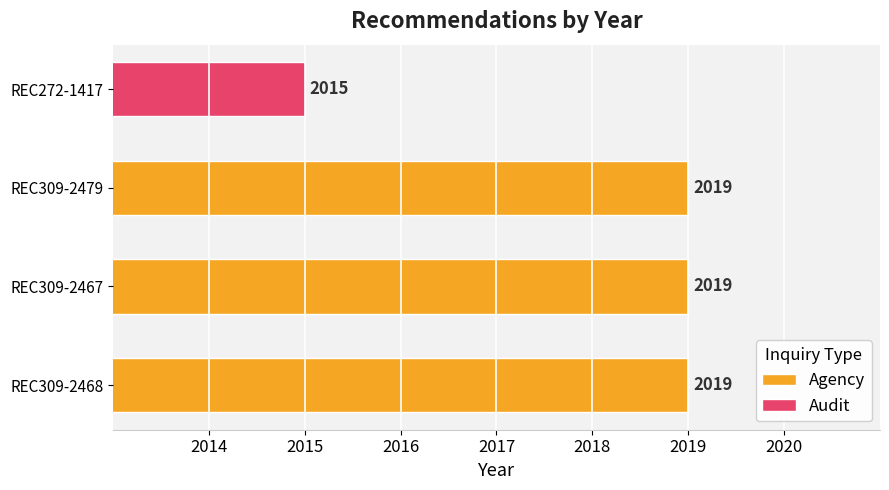

Rank the categories by value from highest to lowest.

REC309-2468, REC309-2467, REC309-2479, REC272-1417